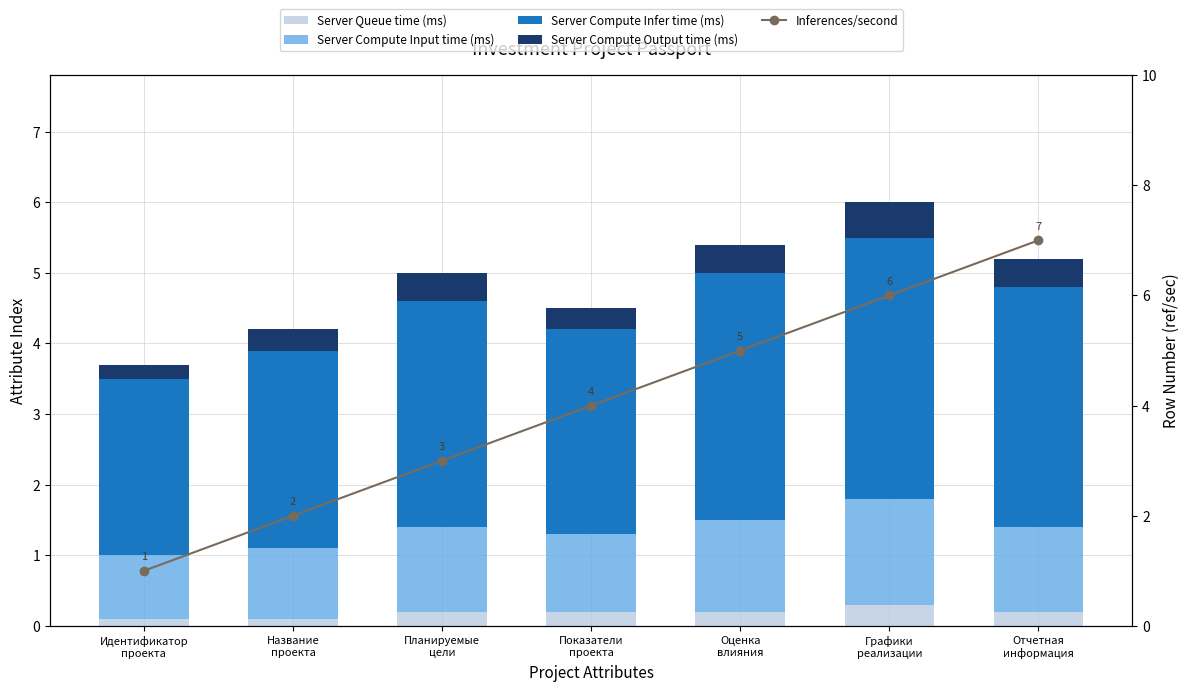

What is the smallest value displayed?

0.1